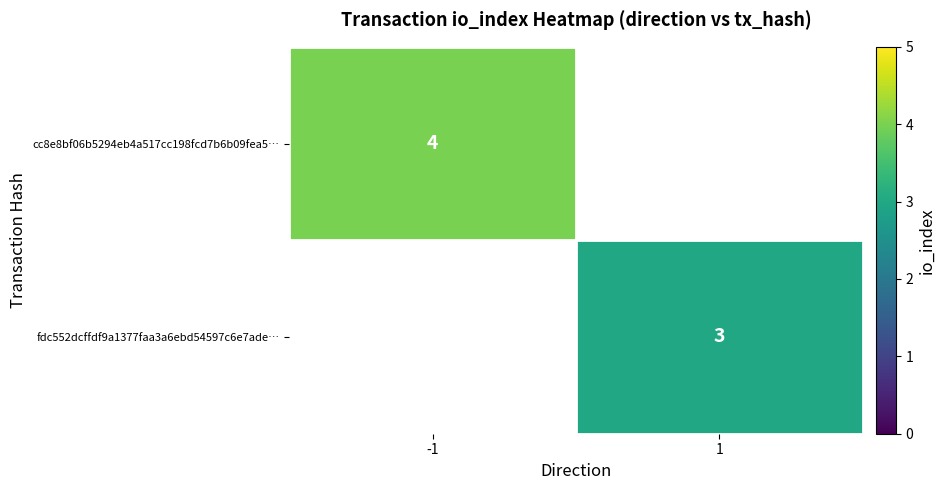

Is it true that cc8e8bf06b5294eb4a517cc198fcd7b6b09fea5… equals 4 at -1?

True